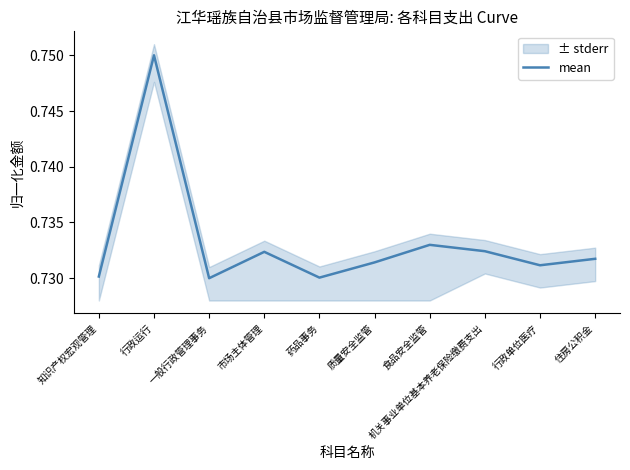

At which category does the data reach its first local valley?

一般行政管理事务